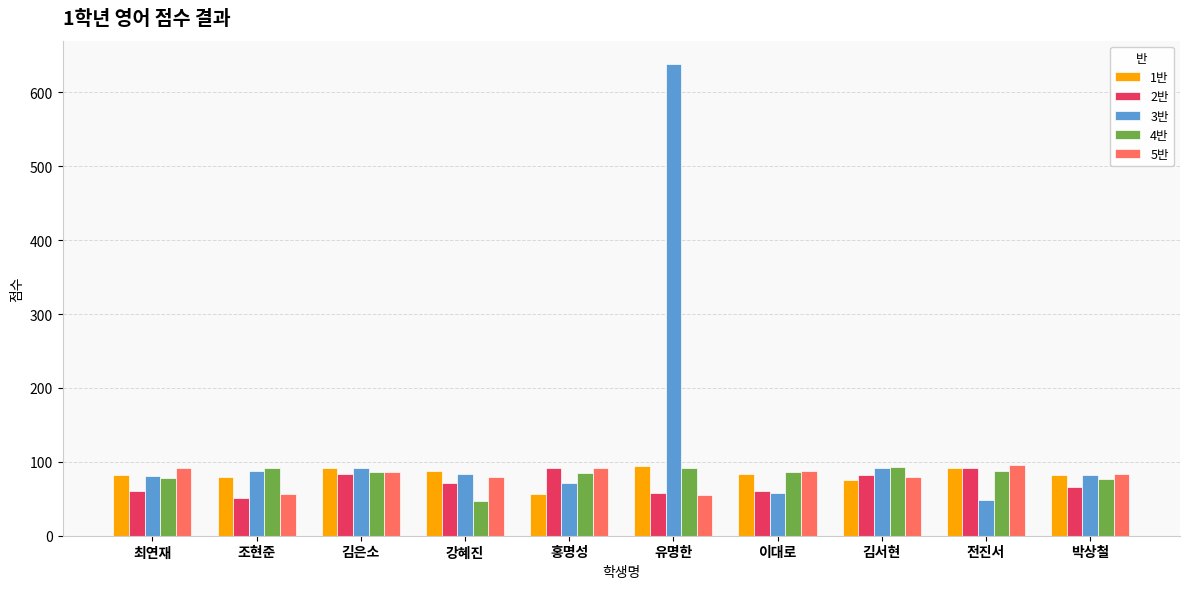

What is the sum of all 4반 values?

822